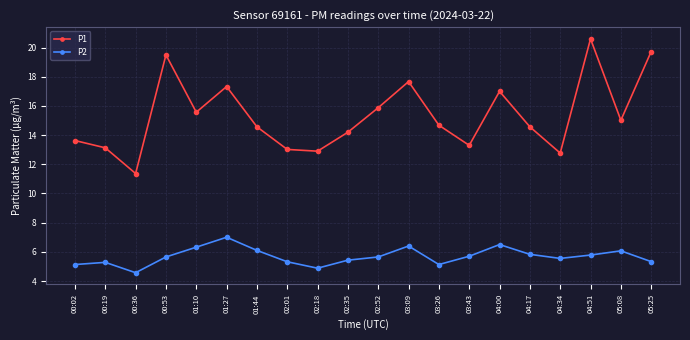

Which category has the lowest value in the P2 series?

00:36